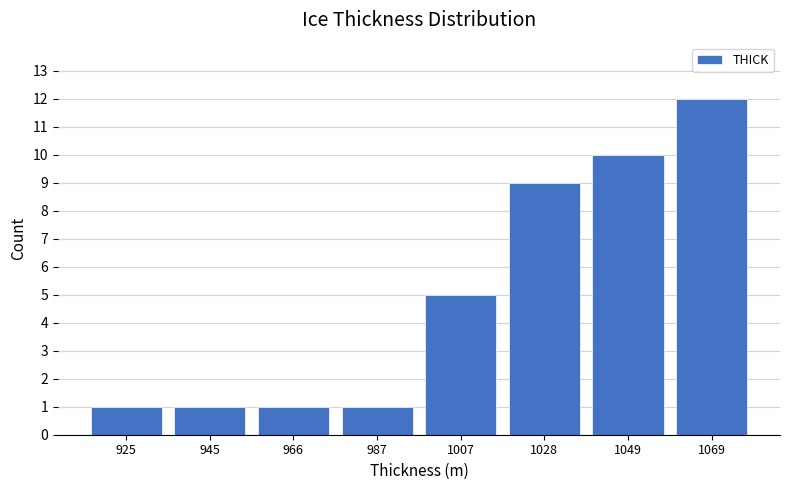

Reading left to right, transcribe this chart: for each bar, give the range it covers on the x-axis and its height. Neither the bar edges nor the heights are printed on the chart, so give them approximately, as read against the axes.

915 to 935: 1
935 to 955: 1
955 to 975: 1
975 to 995: 1
995 to 1020: 5
1020 to 1040: 9
1040 to 1060: 10
1060 to 1080: 12